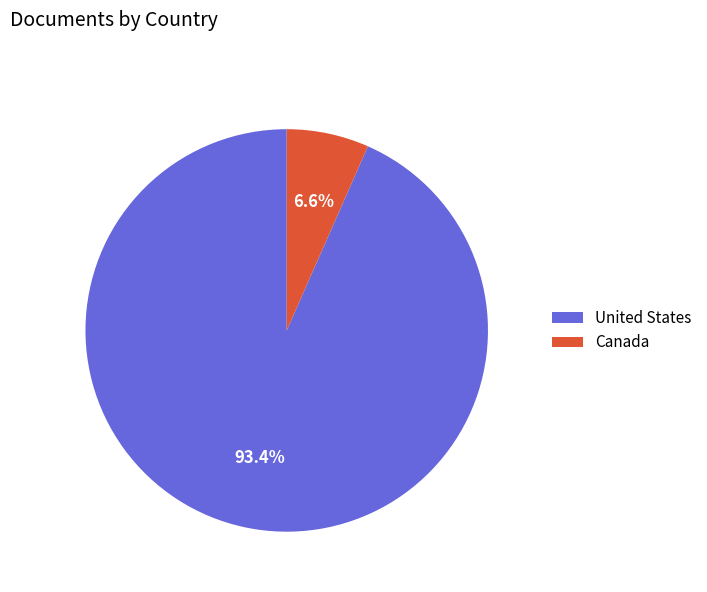

To the nearest percent, what is the difference between the largest and smallest slice percentages?

87%